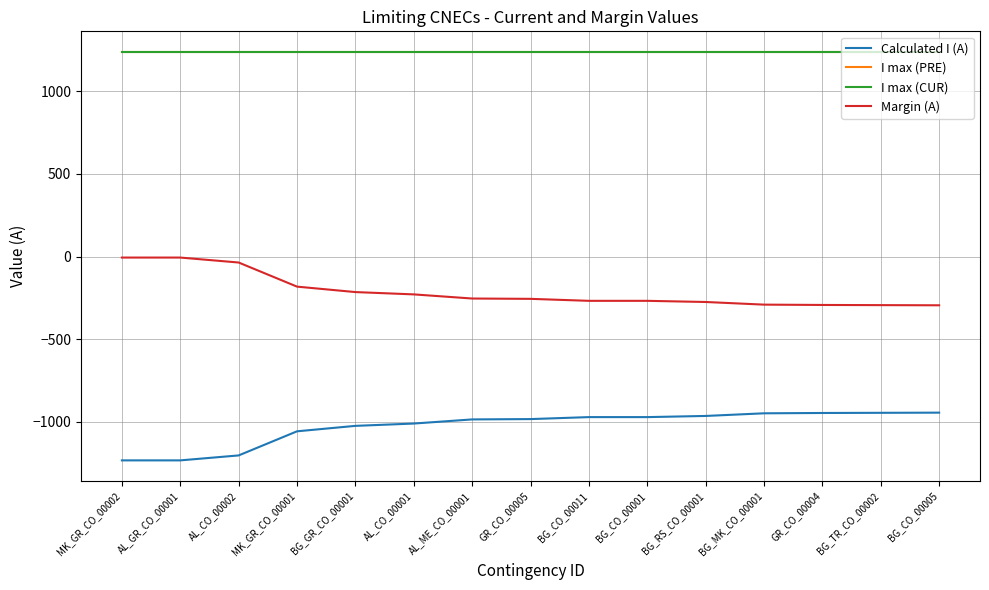

Is this an area chart (filled region under the line)?

No